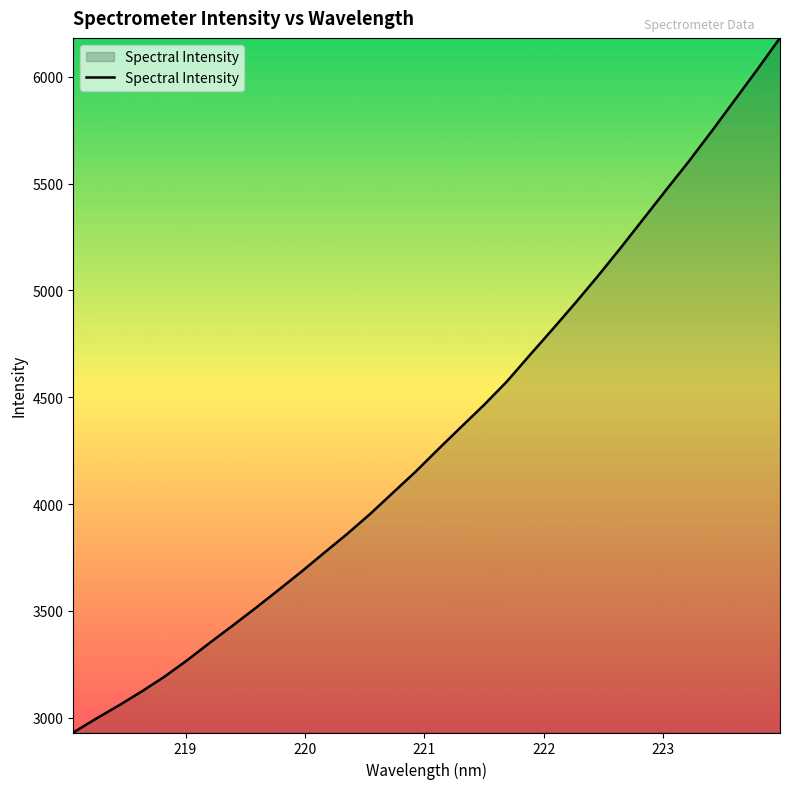

True or false: the data has more than 2 interior local peaks.

False